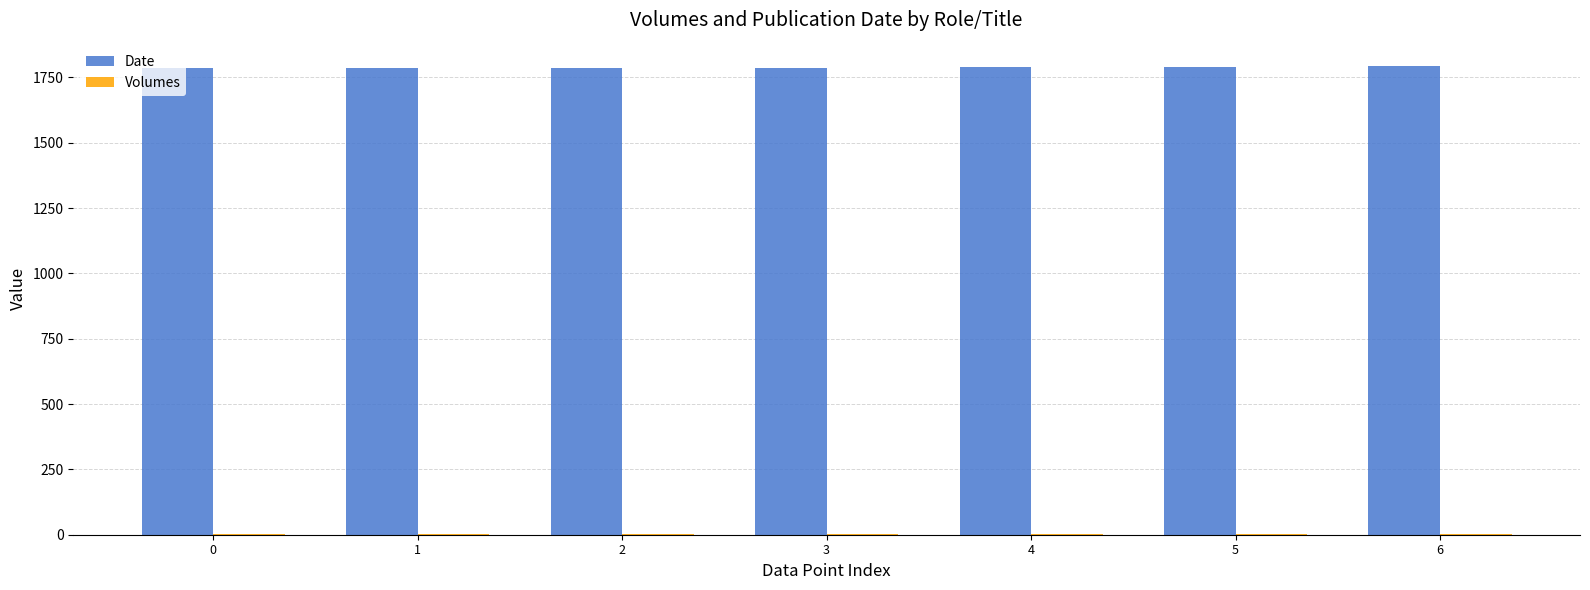

What is the total value across all series at 0?

1789